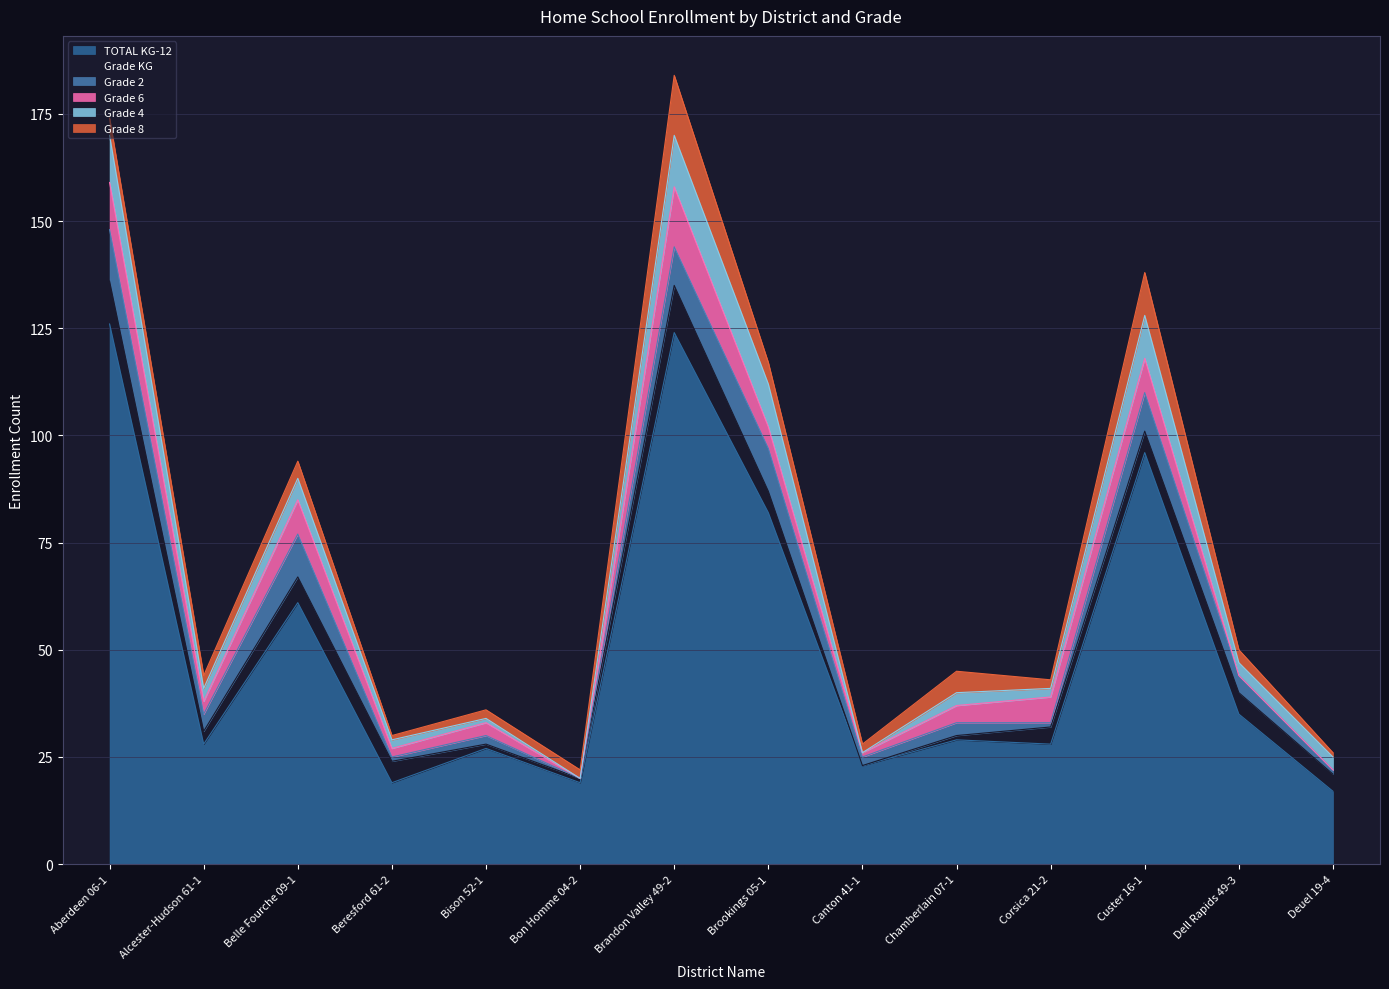

Which series changed the most between Beresford 61-2 and Bon Homme 04-2?

Grade KG